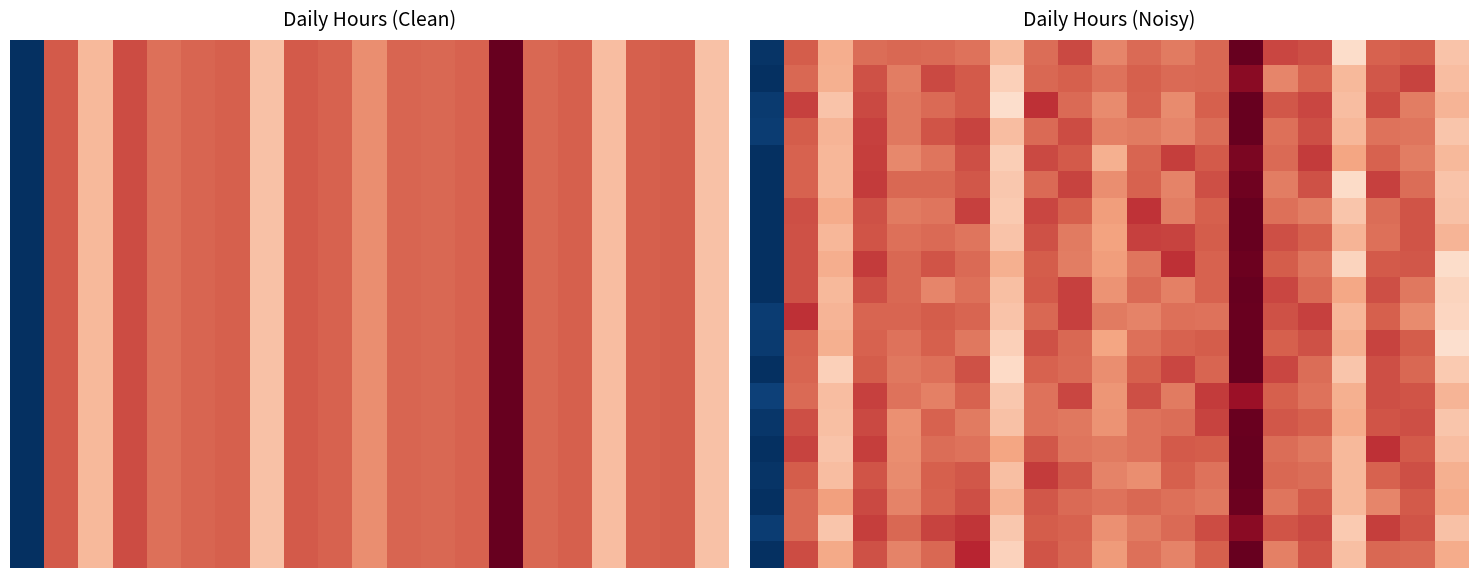

How many distinct data groups are displayed?

20